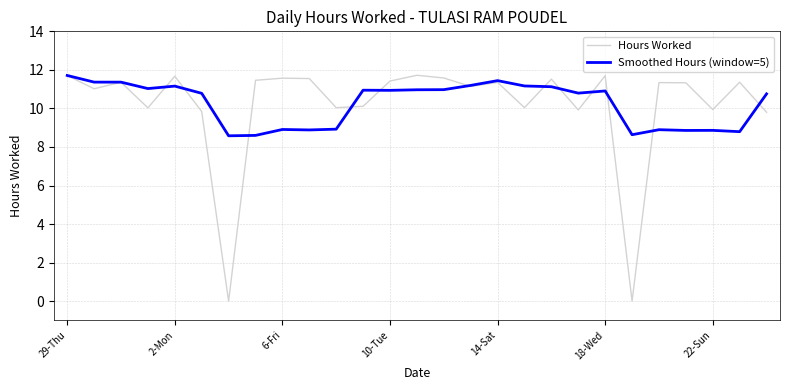

What is the highest value of the Smoothed Hours (window=5) series?

11.7